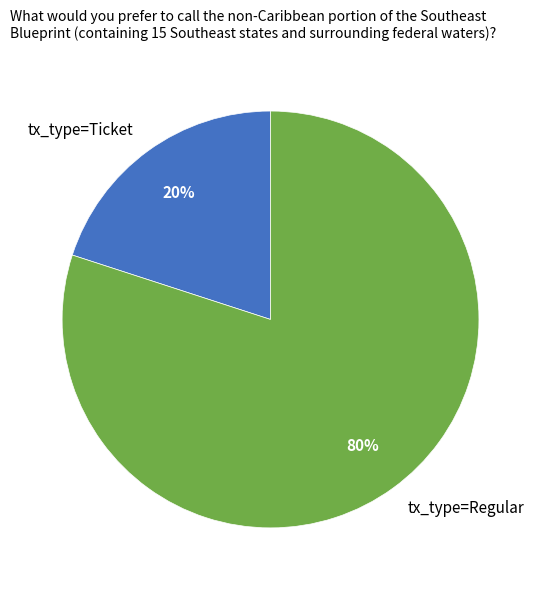

What is the majority slice?

tx_type=Regular